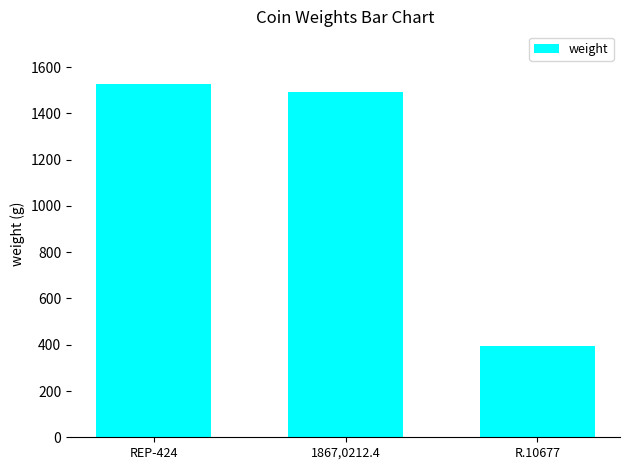

What is the value of the 1st bar from the left?

1526.1